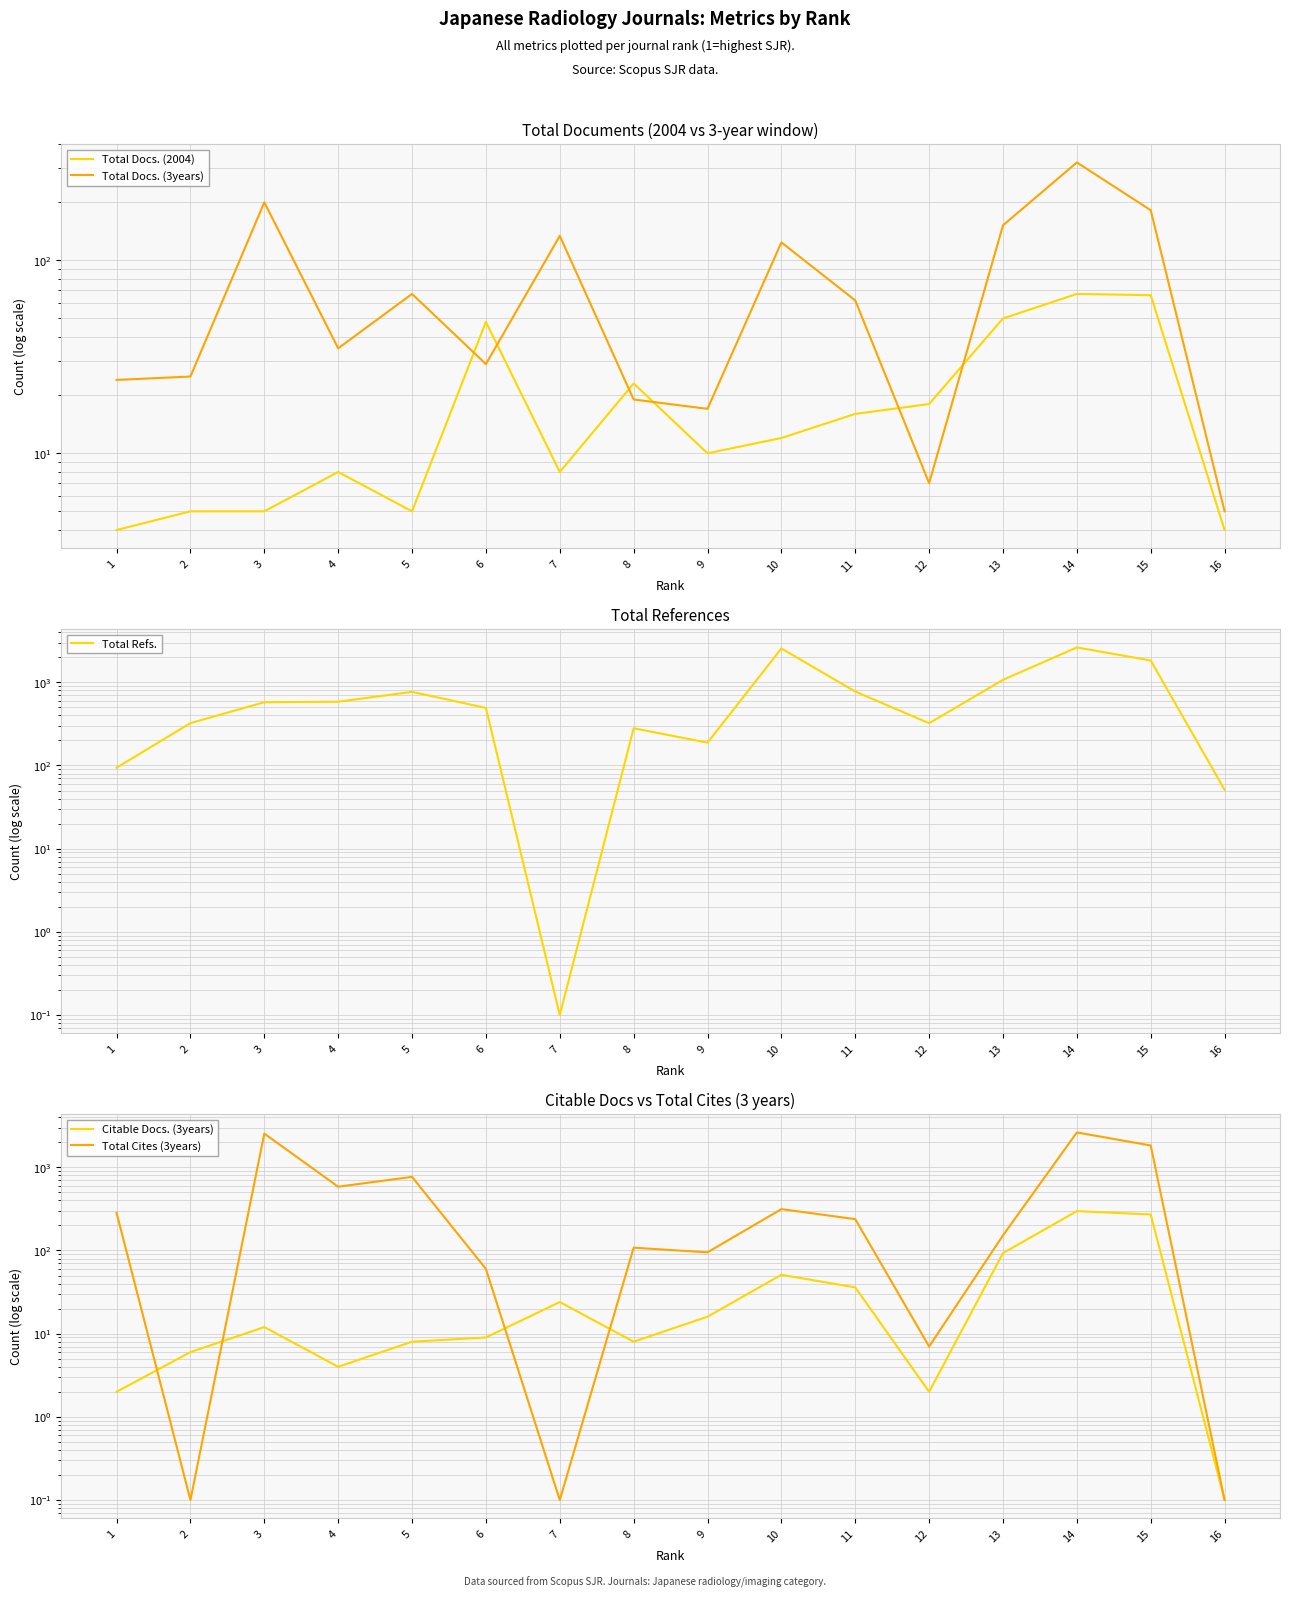

What is the spread (max minus min) of values at 10?

2537.0